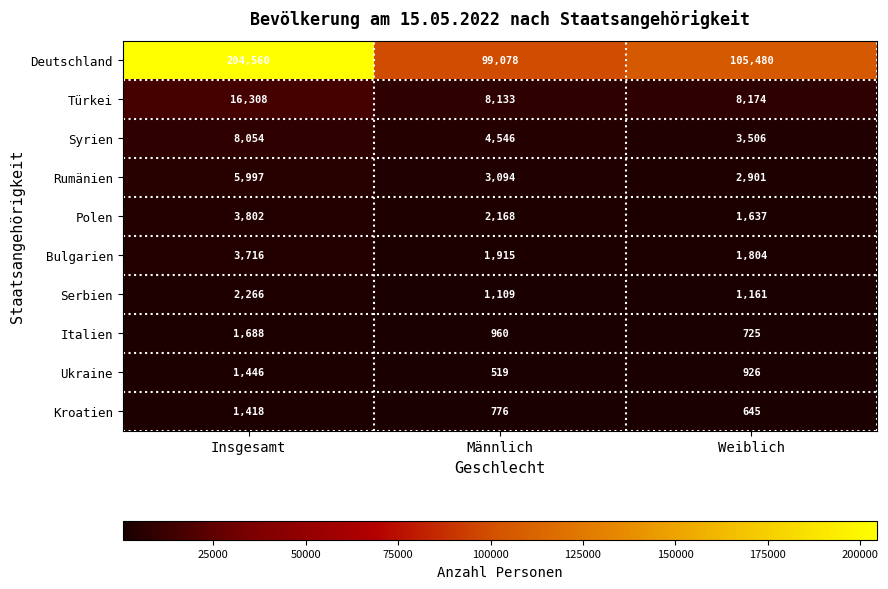

True or false: Ukraine has a value of 1583 at Weiblich.

False